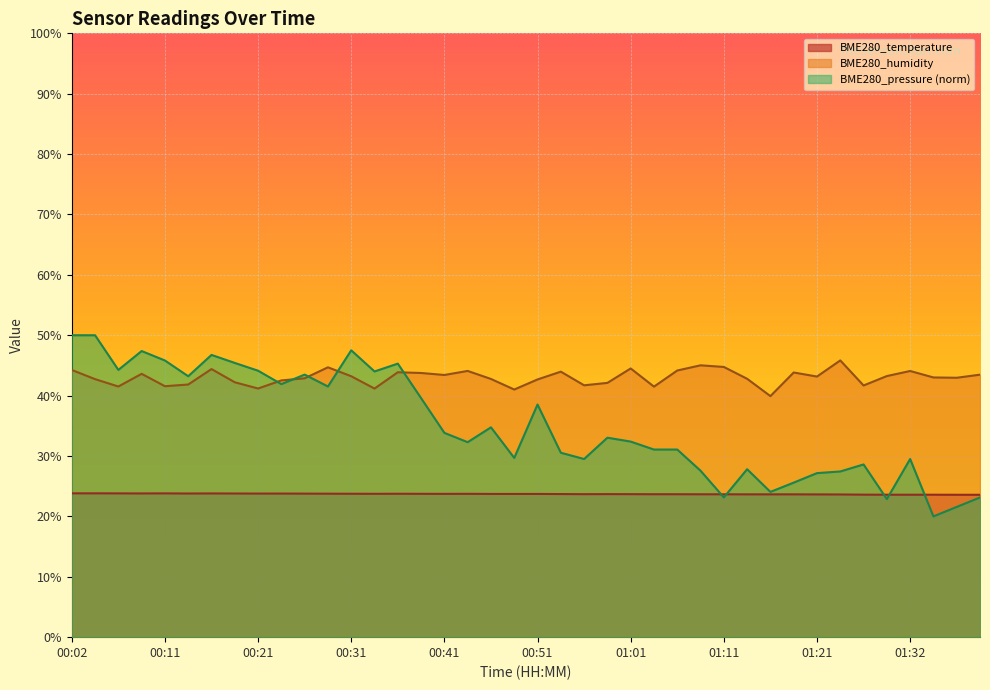

True or false: BME280_humidity and BME280_temperature intersect in this chart.

False